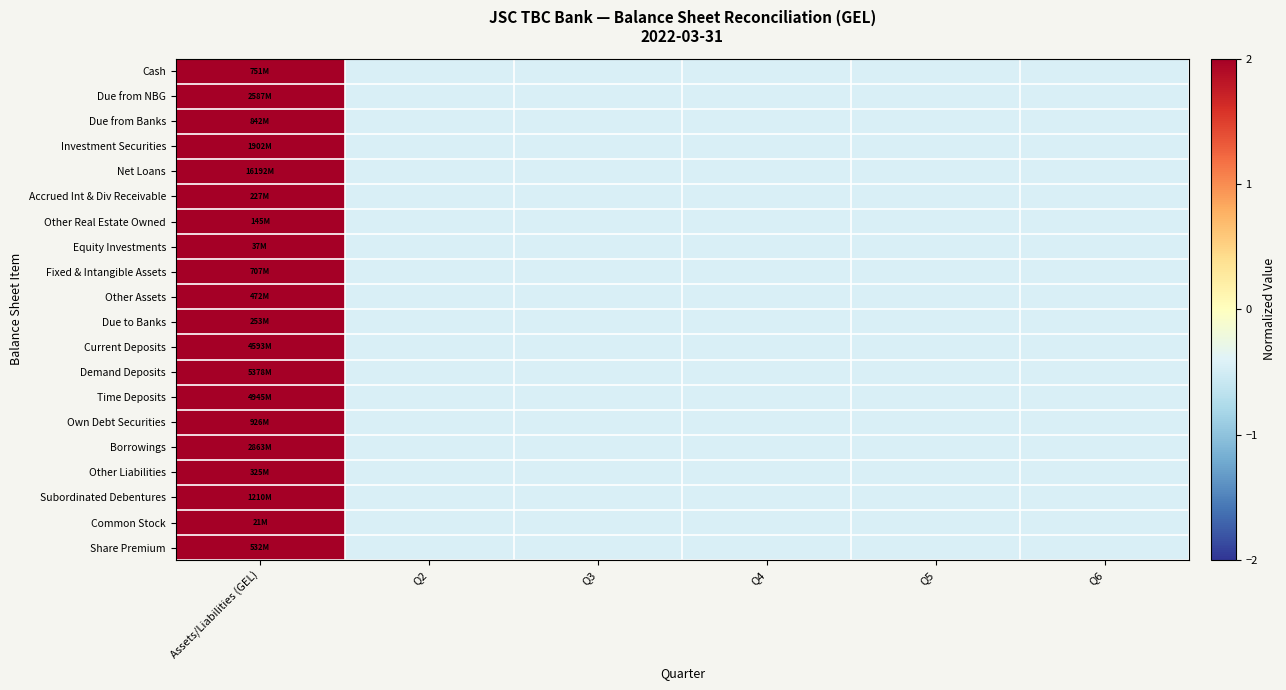

Which category has the lowest value across all series?

Q2